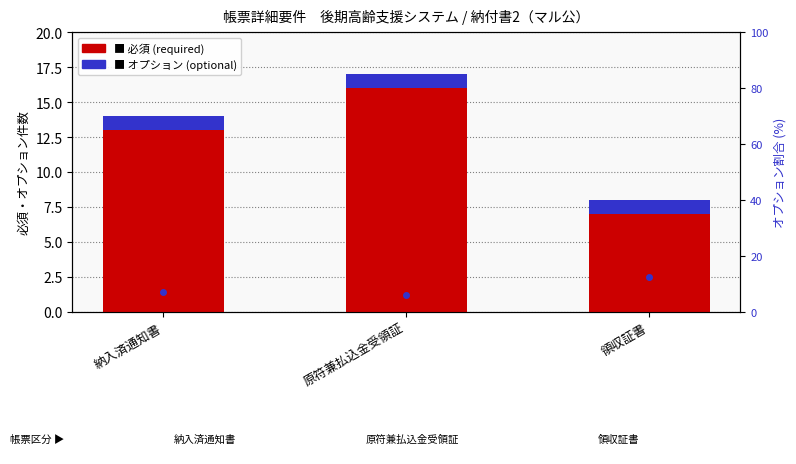

Reading right to left, extract all data points from this chart.

必須 (required): 領収証書=7.0	原符兼払込金受領証=16.0	納入済通知書=13.0
オプション (optional): 領収証書=1.0	原符兼払込金受領証=1.0	納入済通知書=1.0
% optional: 領収証書=12.5	原符兼払込金受領証=5.9	納入済通知書=7.1